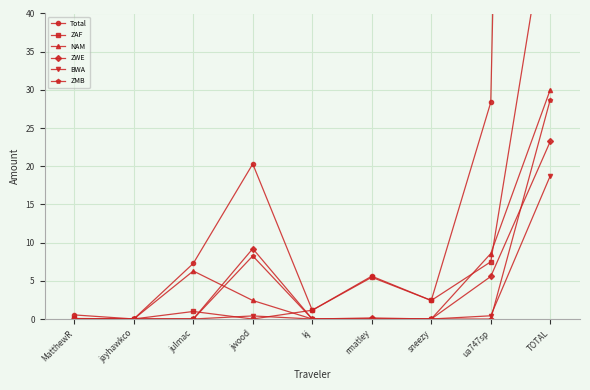

What position from the right is jayhawkco?

8